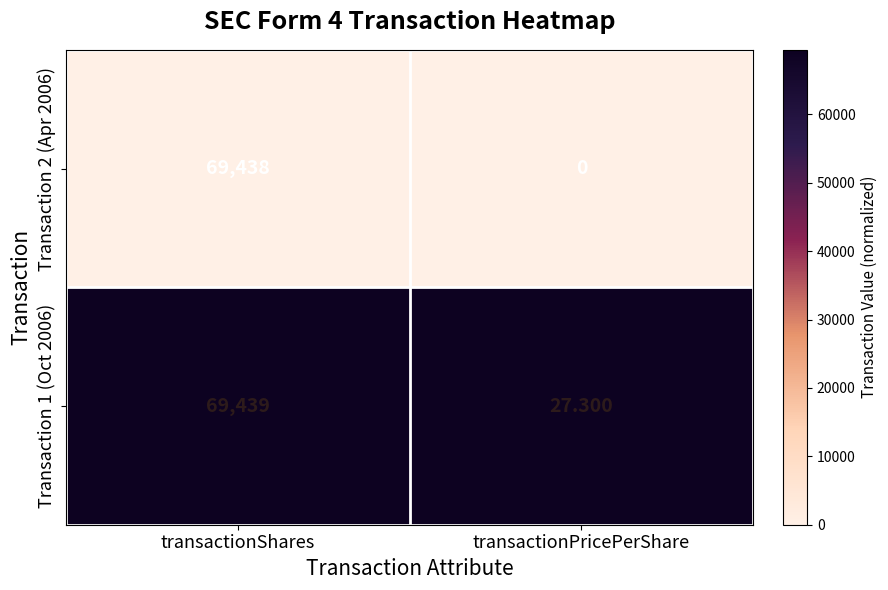

Which label corresponds to the smallest value in the chart?

transactionPricePerShare